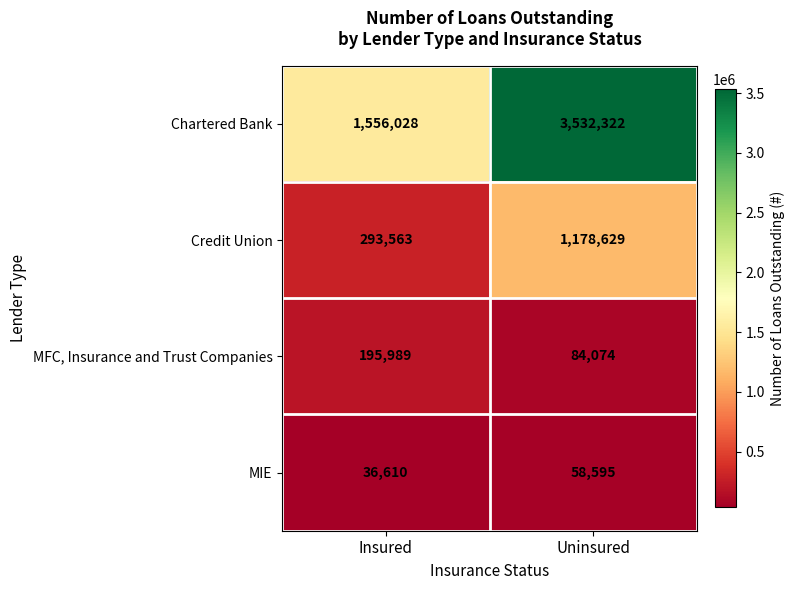

Reading left to right, transcribe all the data shown in this chart.

Chartered Bank: Insured=1556028	Uninsured=3532322
Credit Union: Insured=293563	Uninsured=1178629
MFC, Insurance and Trust Companies: Insured=195989	Uninsured=84074
MIE: Insured=36610	Uninsured=58595